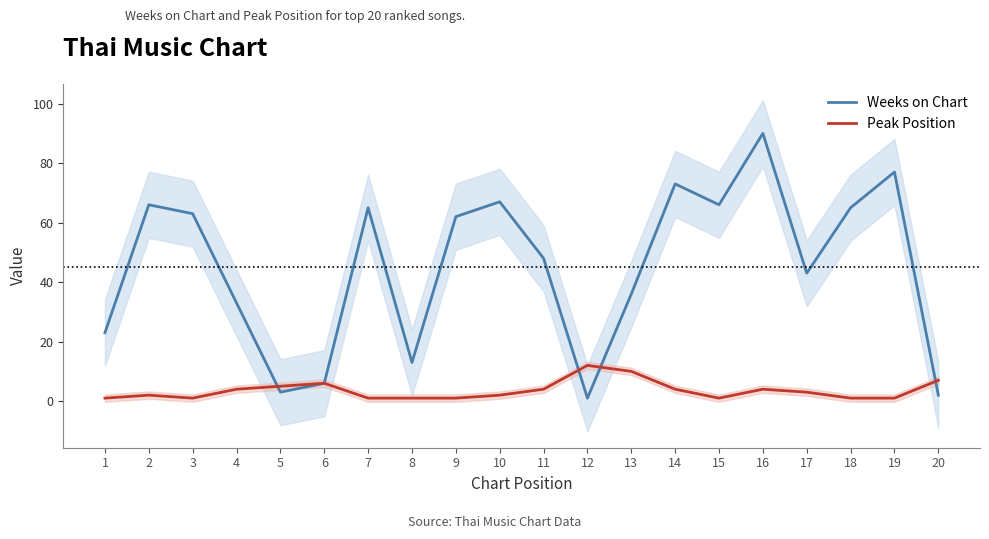

In Weeks on Chart, how many points are lower than both neighbors (excluding endpoints)?

5